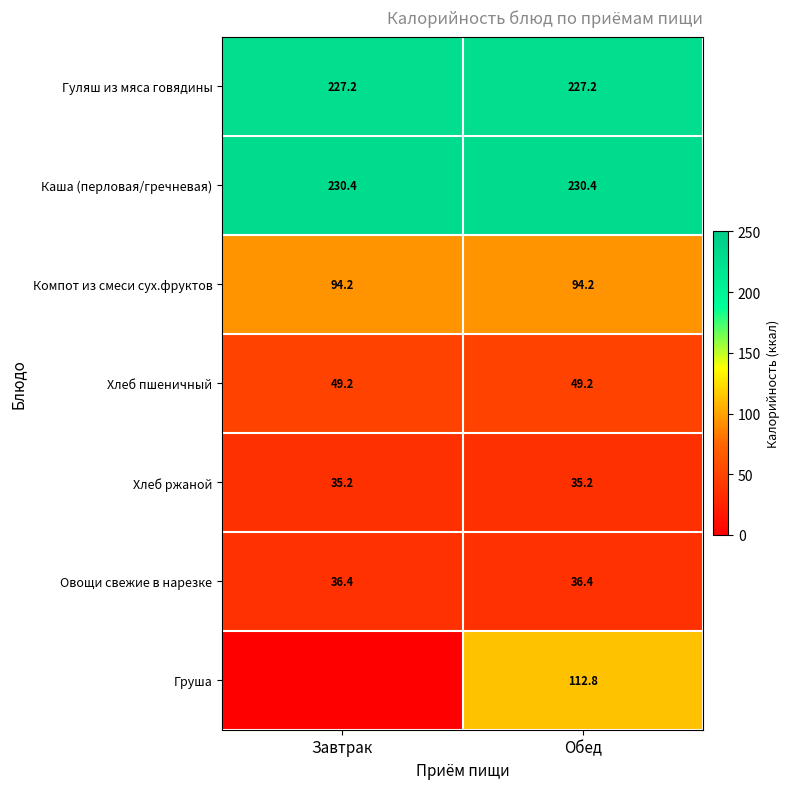

At which category does the chart reach its minimum across all series?

Завтрак